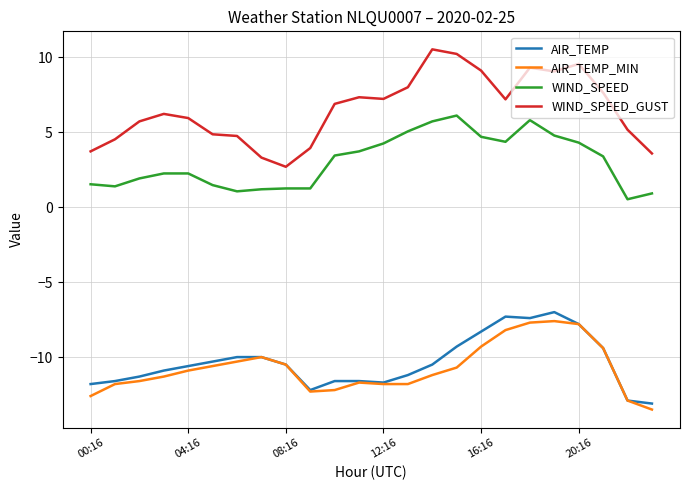

Which series has the largest total across all categories?

WIND_SPEED_GUST